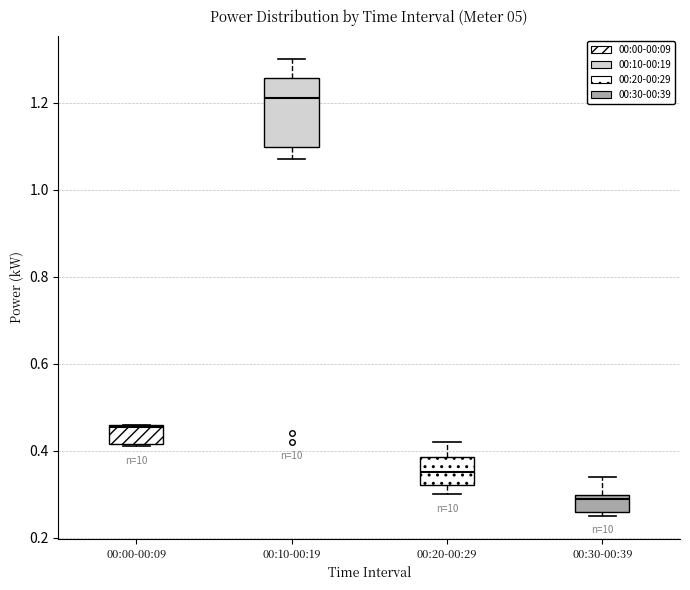

Reading left to right, read every box against the y-axis: the position of its median line, the range the box covers, and the ends of its whiskers. The values are not printed on the chart, so give them approximately, as read against the axis.

00:00-00:09: median 0.46, box 0.42 to 0.46, whiskers 0.42 to 0.46
00:10-00:19: median 1.22, box 1.10 to 1.26, whiskers 1.08 to 1.30
00:20-00:29: median 0.36, box 0.32 to 0.38, whiskers 0.30 to 0.42
00:30-00:39: median 0.30 (just below the box's upper edge), box 0.26 to 0.30, whiskers 0.26 (just below the box's lower edge) to 0.34